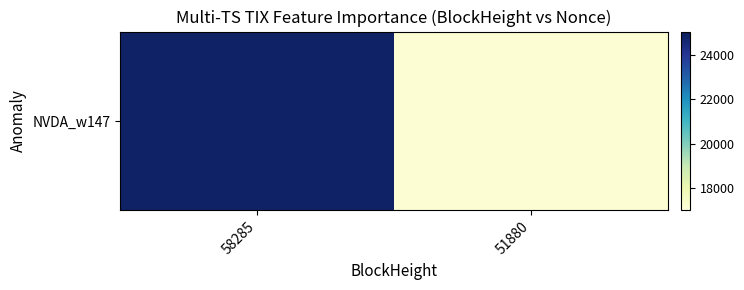

What is the difference between the maximum and minimum values?

7683